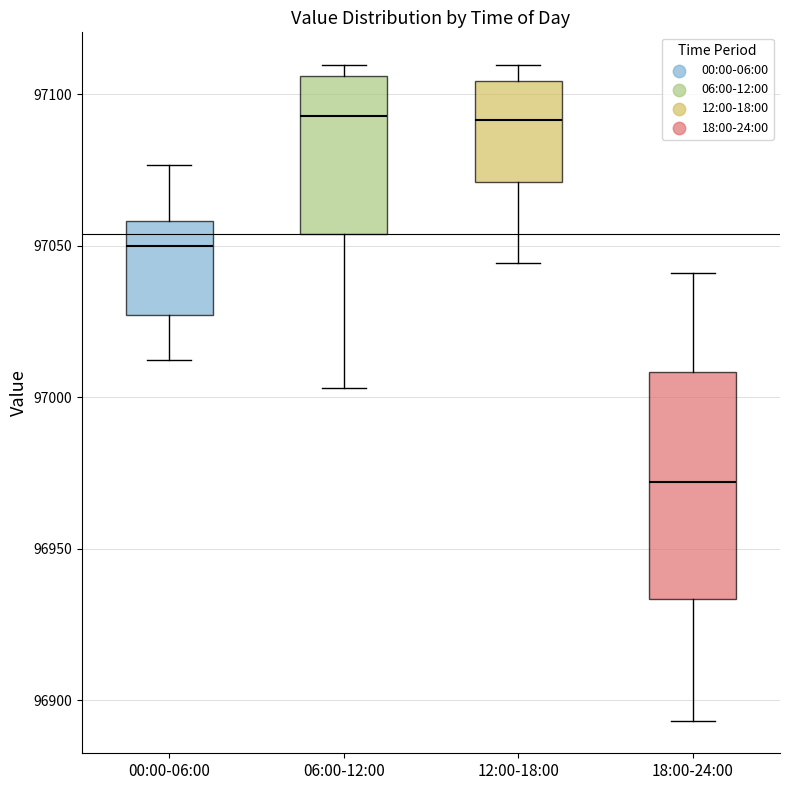

Where does the lower whisker of the box for 18:00-24:00 end on the y-axis? The values are not printed on the chart, so give them approximately, as read against the axis.

96895